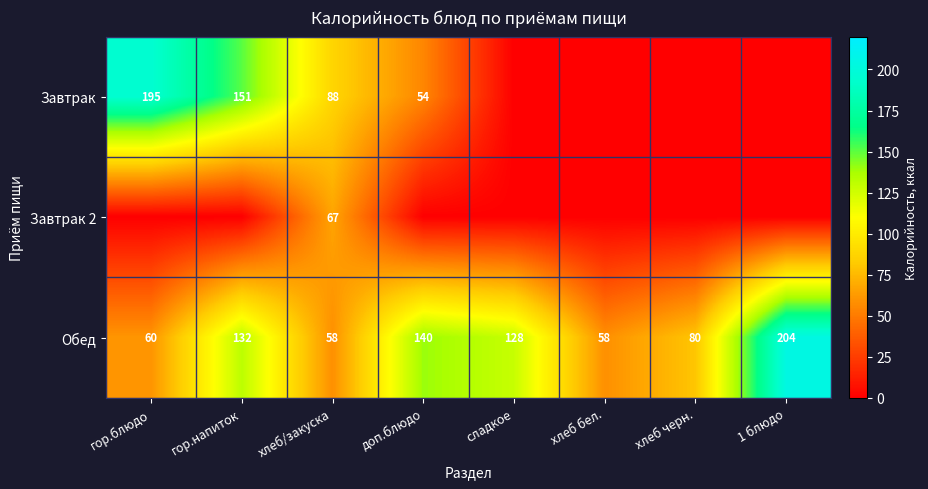

What is the sum of the Обед values at сладкое and гор.напиток?

260